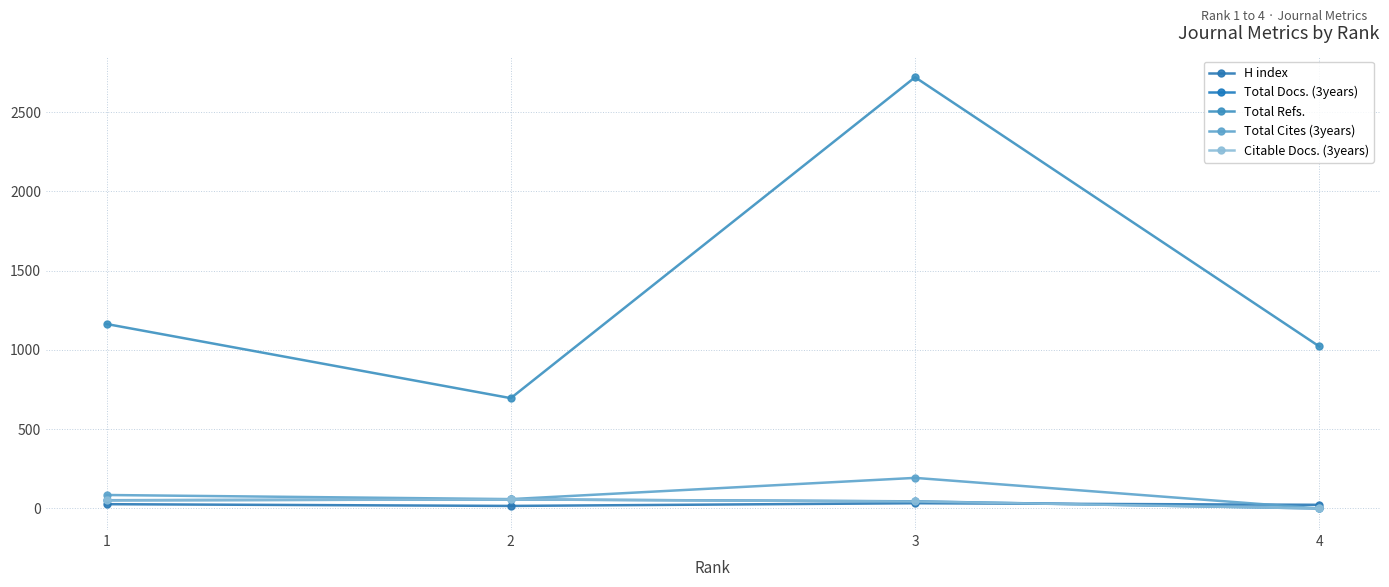

How many positive values does the Total Cites (3years) series have?

3